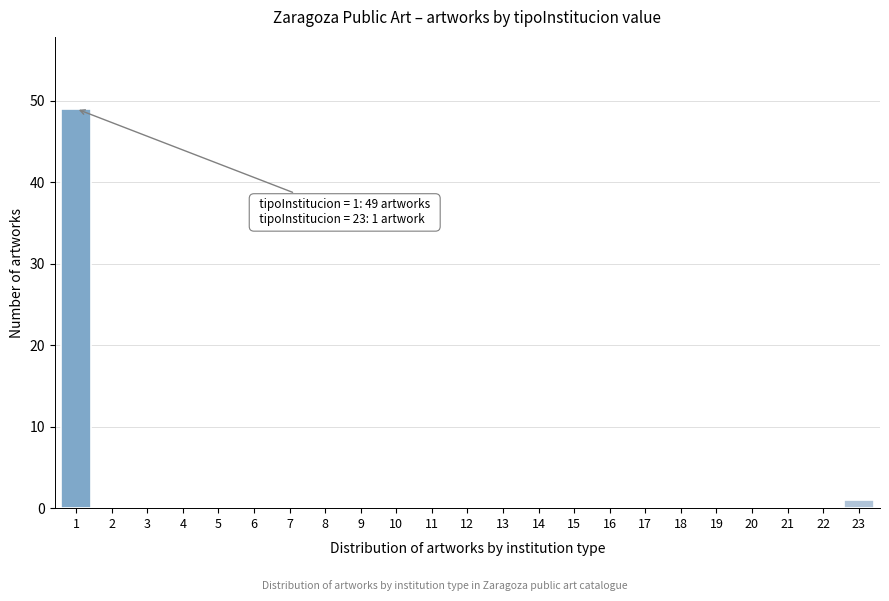

Reading left to right, what are all the values shown in this chart?

1=49	2=0	3=0	4=0	5=0	6=0	7=0	8=0	9=0	10=0	11=0	12=0	13=0	14=0	15=0	16=0	17=0	18=0	19=0	20=0	21=0	22=0	23=1